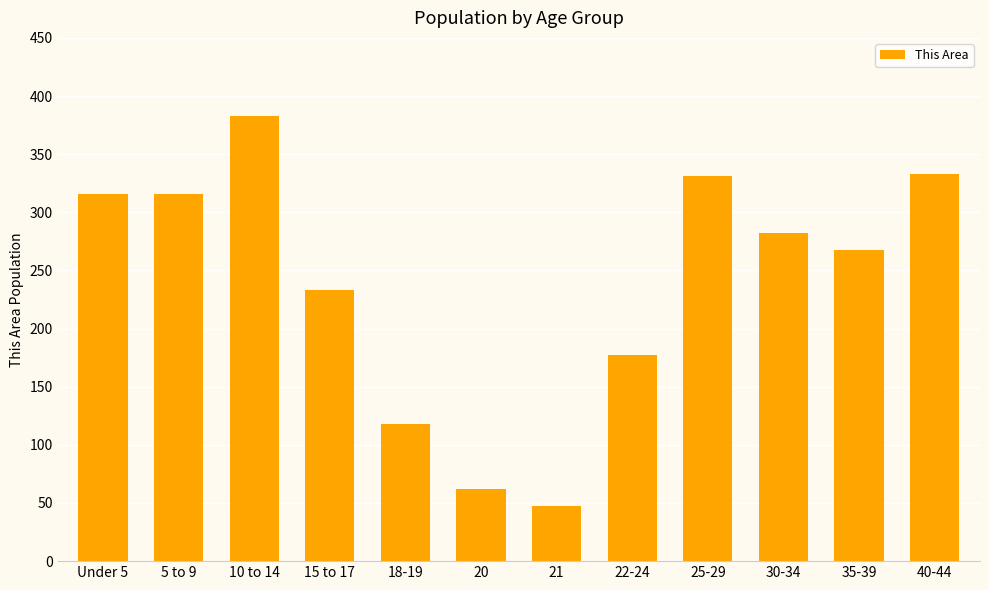

At which category does the chart reach its minimum across all series?

21